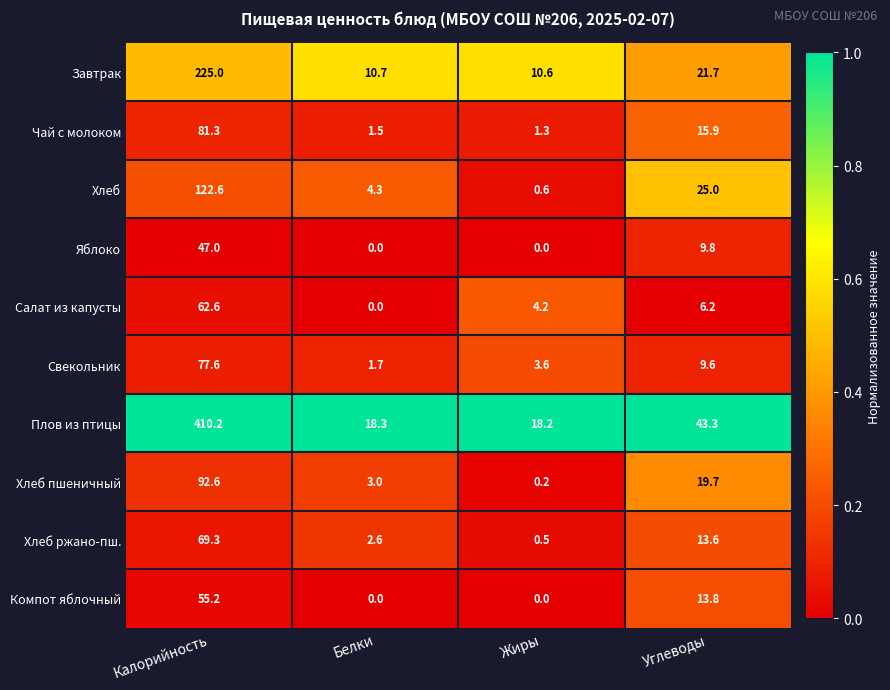

What is the difference between the highest and lowest values at Калорийность?

363.2